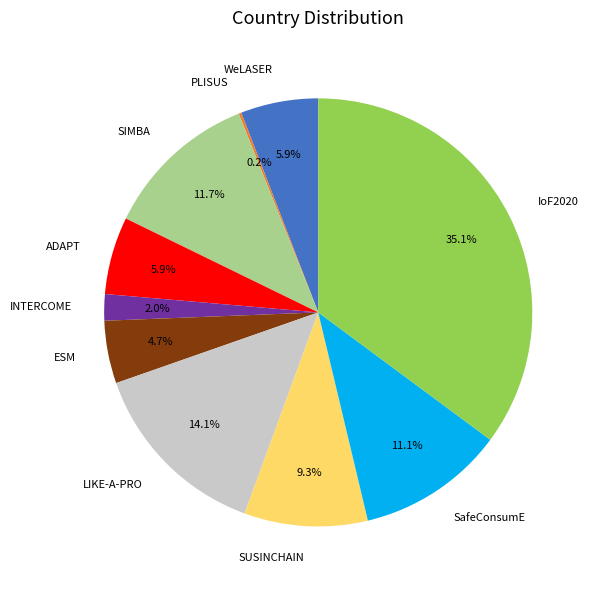

Is there a majority slice in this chart?

No